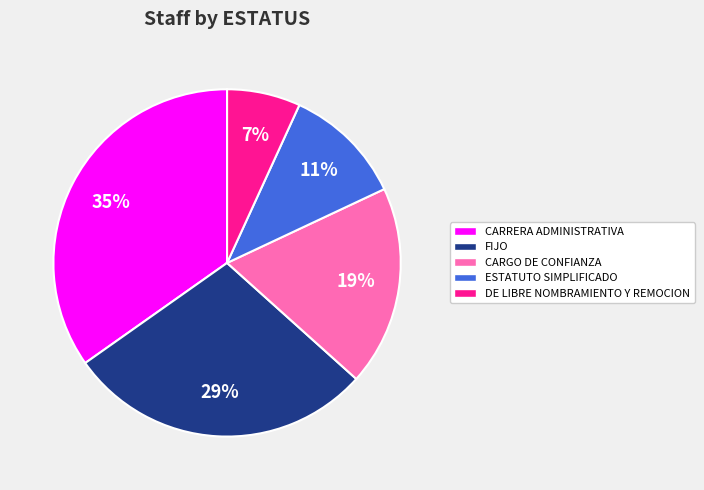

Count the number of slices in the pie.

5